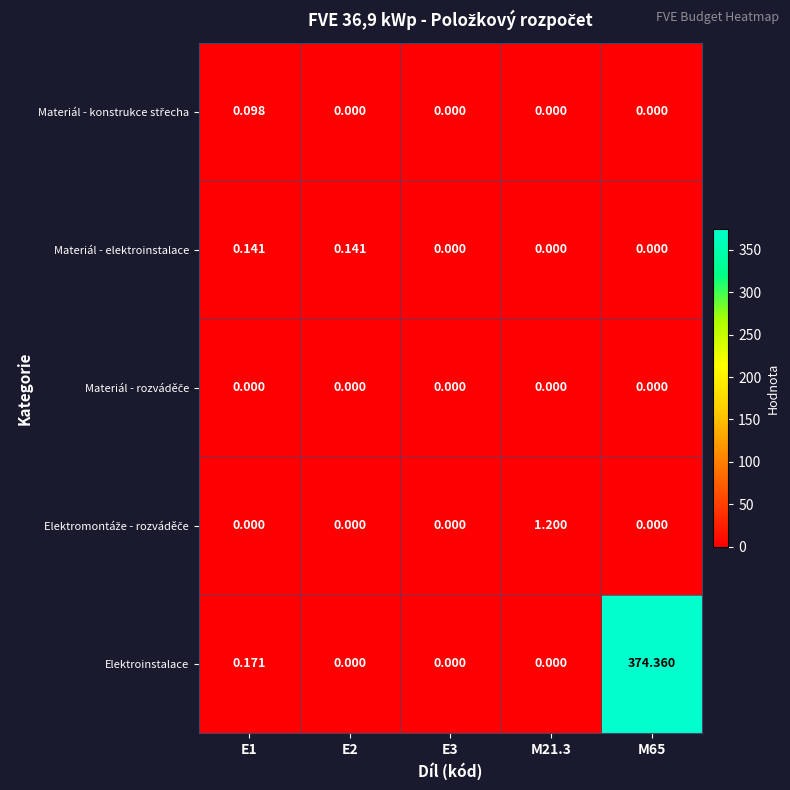

What is the difference between the highest and lowest values at M65?

374.4